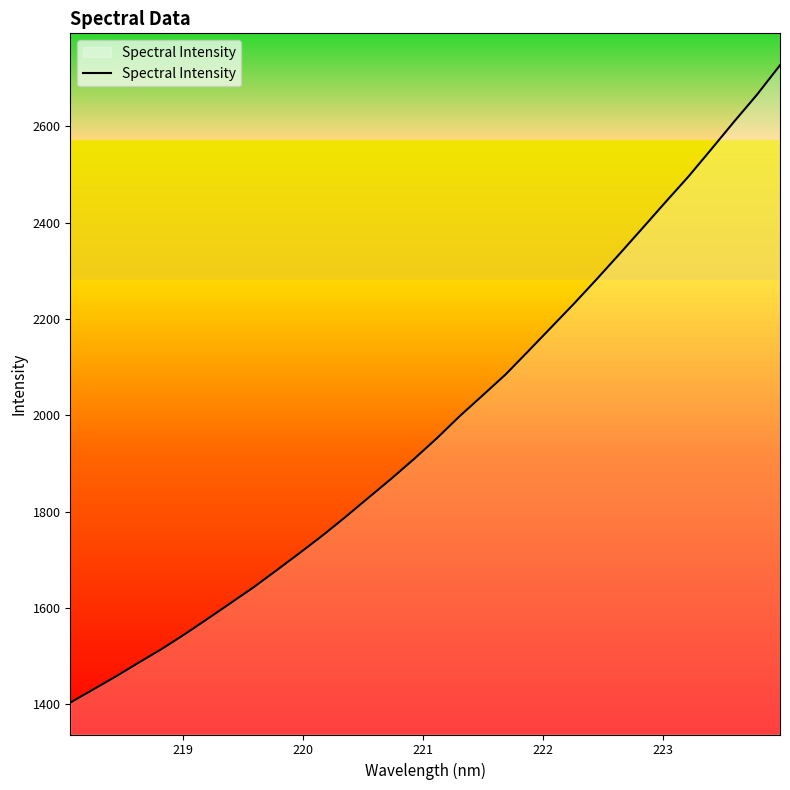

What is the smallest value displayed?

1403.4